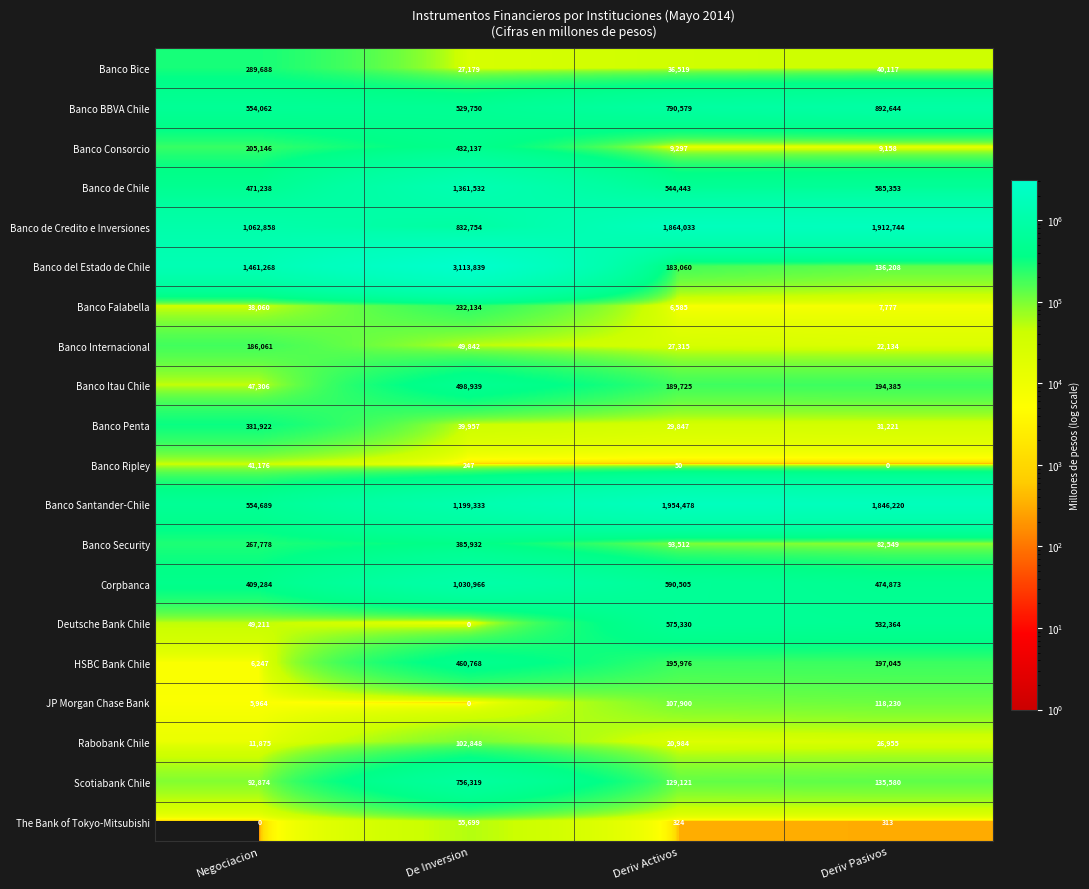

What value does the Banco BBVA Chile series have at Deriv Pasivos?

892644